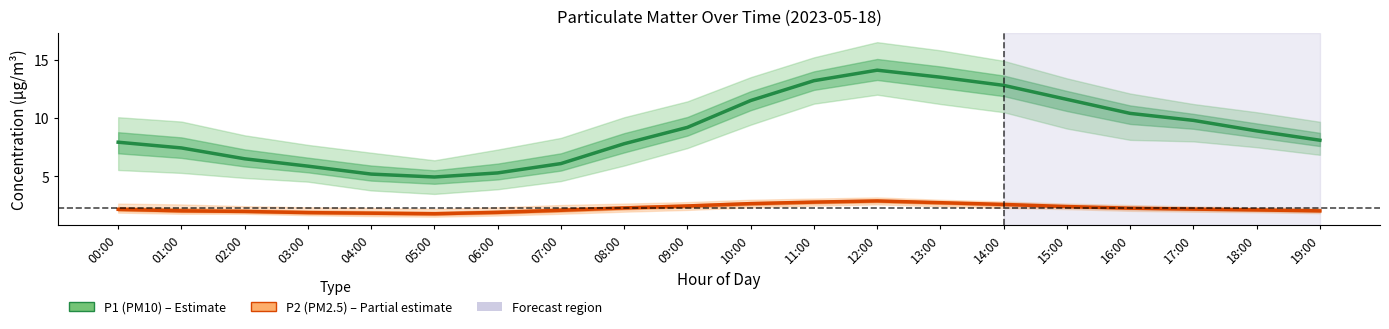

What position from the left is 16:00?

17